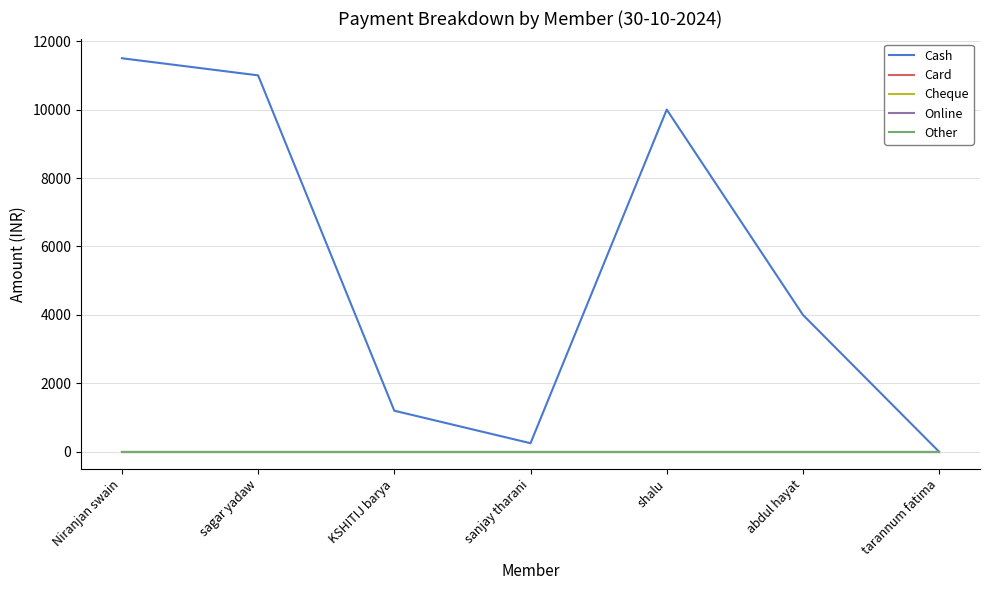

Does the chart display data point markers on the line(s)?

No